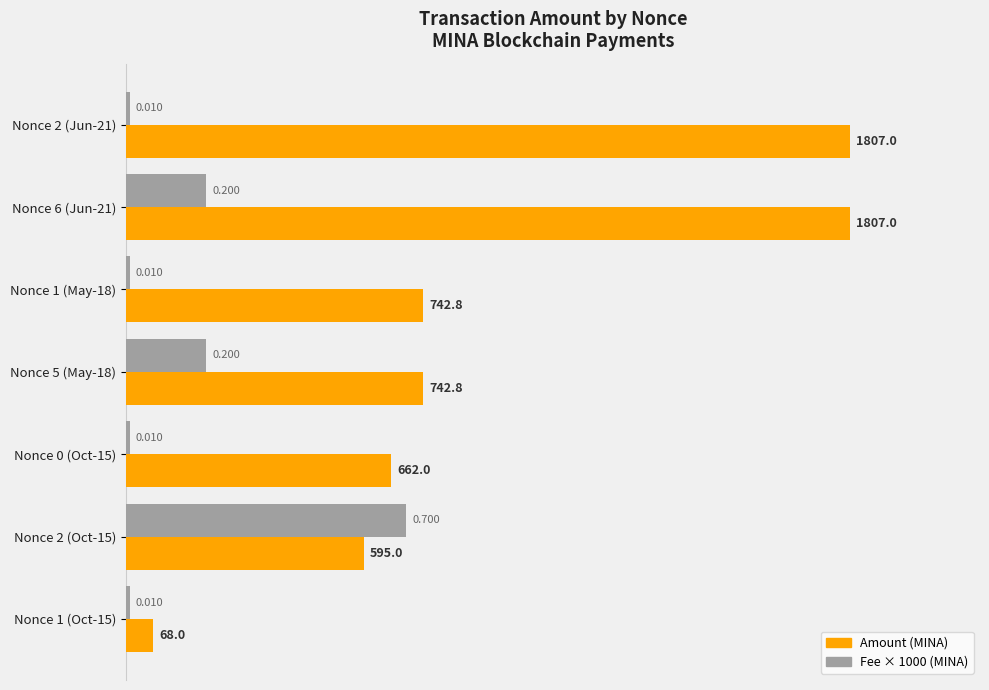

Between Nonce 5 (May-18) and Nonce 1 (Oct-15), which series saw the biggest shift?

Amount (MINA)